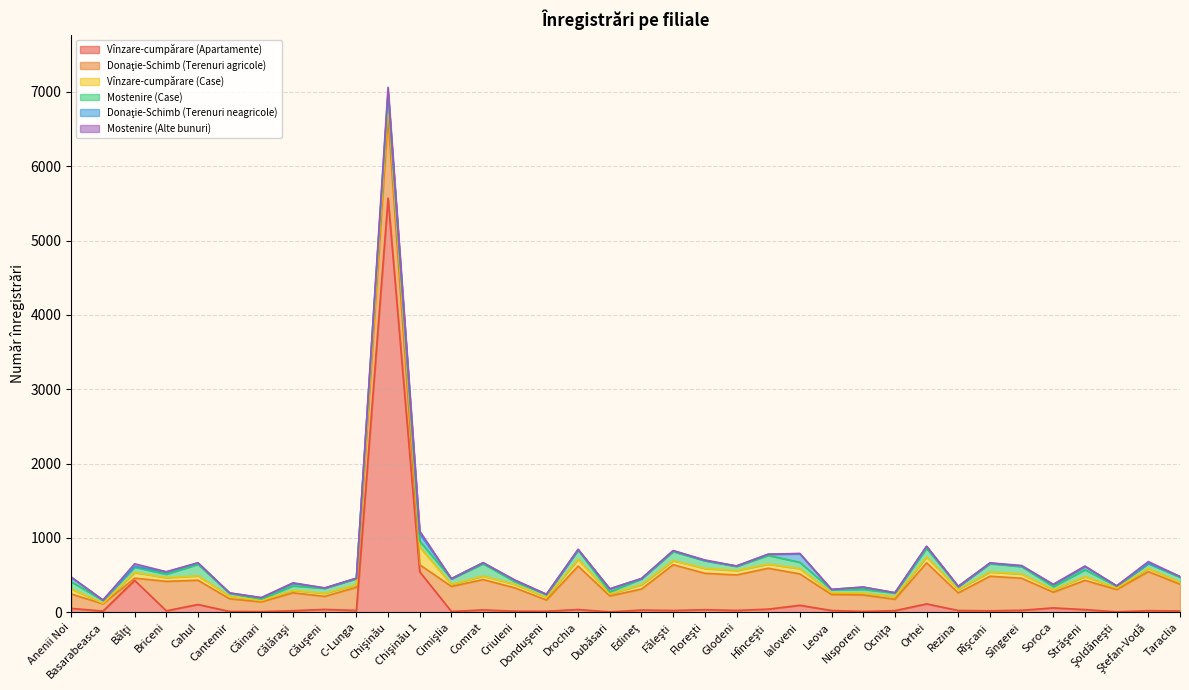

Which series has the largest total across all categories?

Donaţie-Schimb (Terenuri agricole)